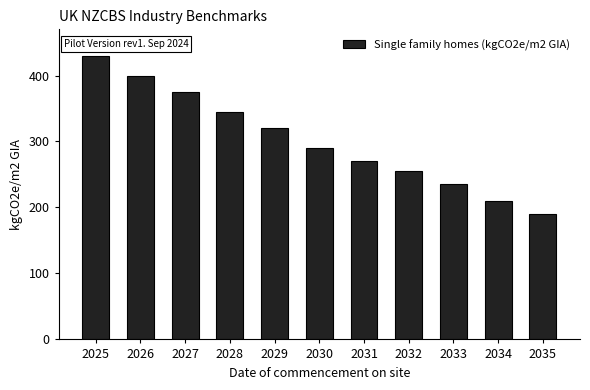

What is the difference between the values at 2027 and 2034?

165